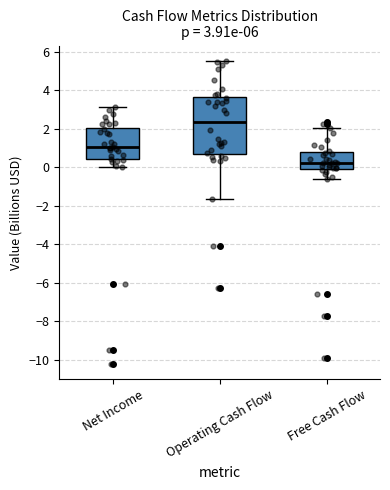

Which box has the lowest median line?

Free Cash Flow